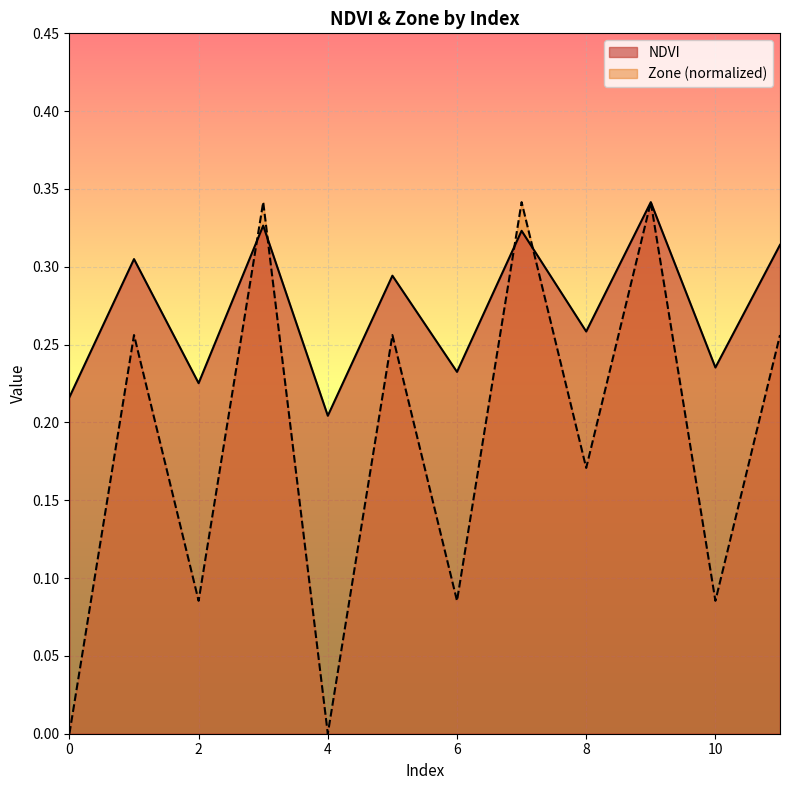

Is the value of Zone at 4 greater than the value of NDVI at 7?

No